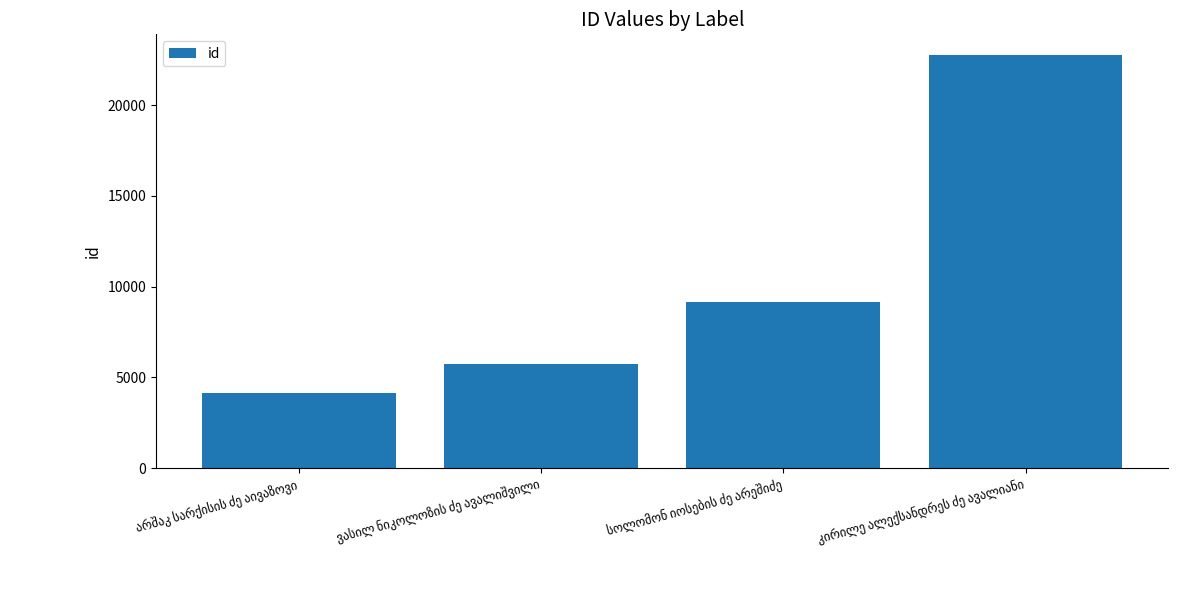

What is the average value?

10436